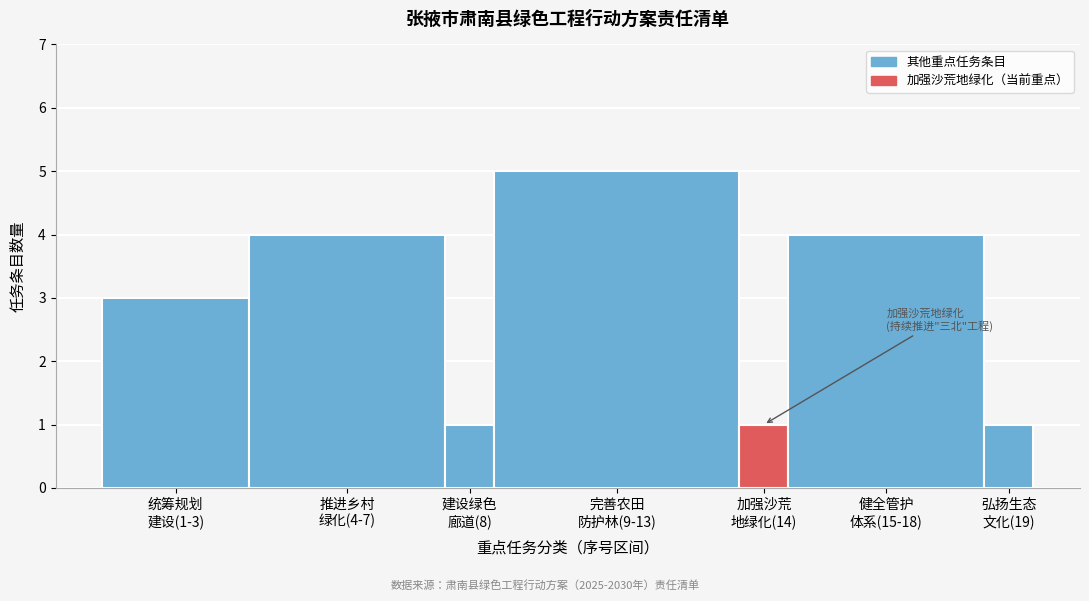

Reading left to right, what are all the values shown in this chart?

3	4	1	5	1	4	1